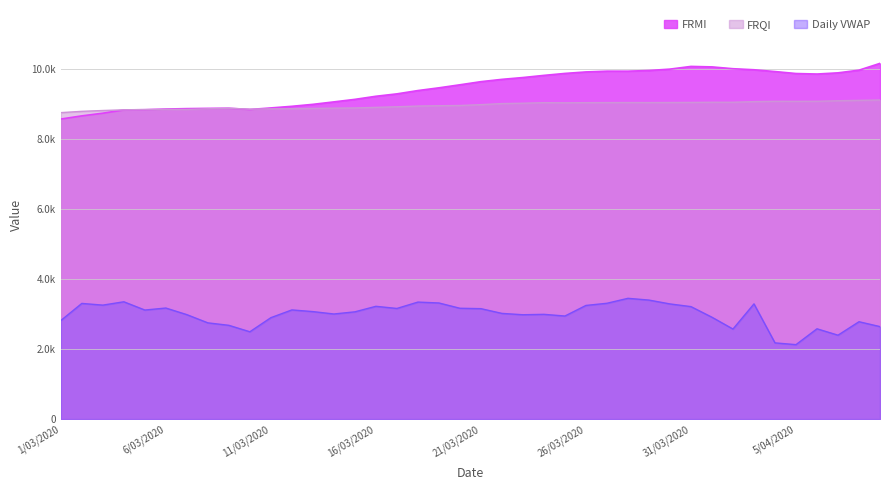

What is the smallest value displayed?

2125.5